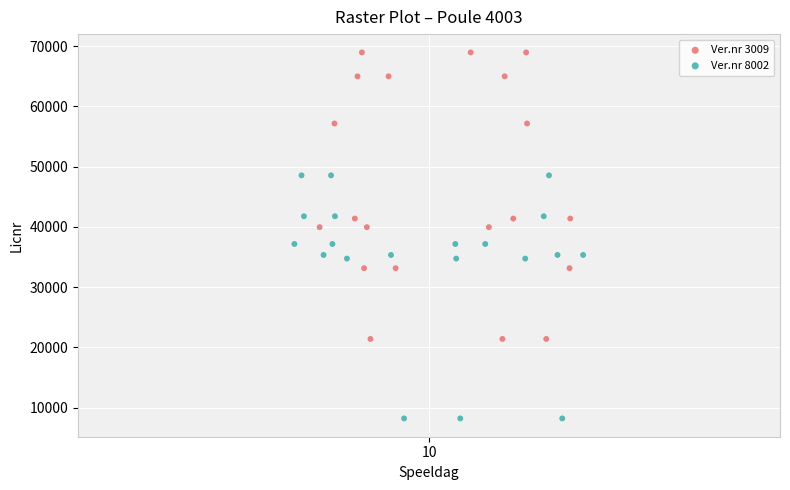

Which series reaches the minimum Y coordinate?

Ver.nr 8002